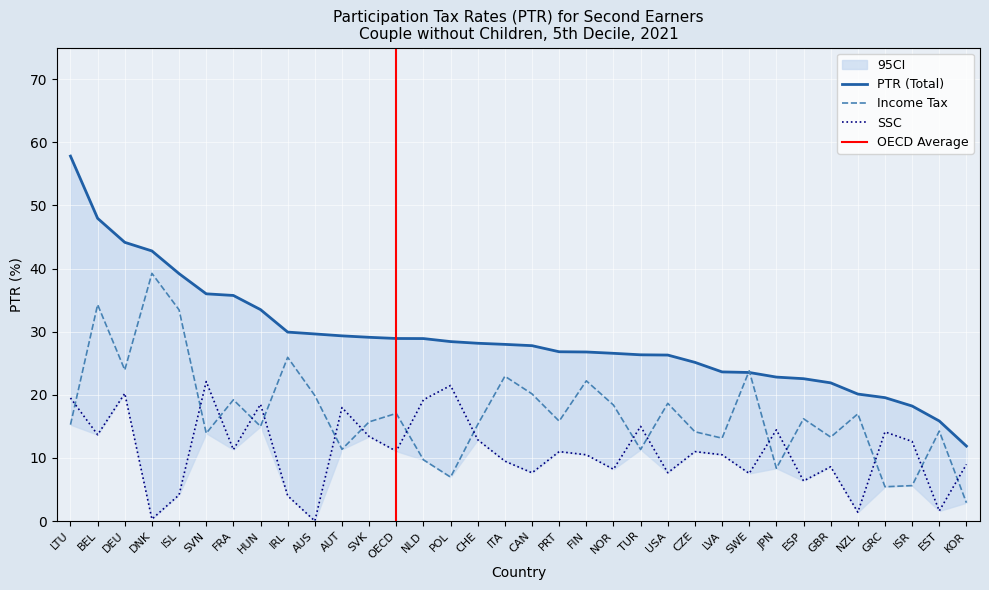

Between AUS and TUR, which series saw the biggest shift?

SSC